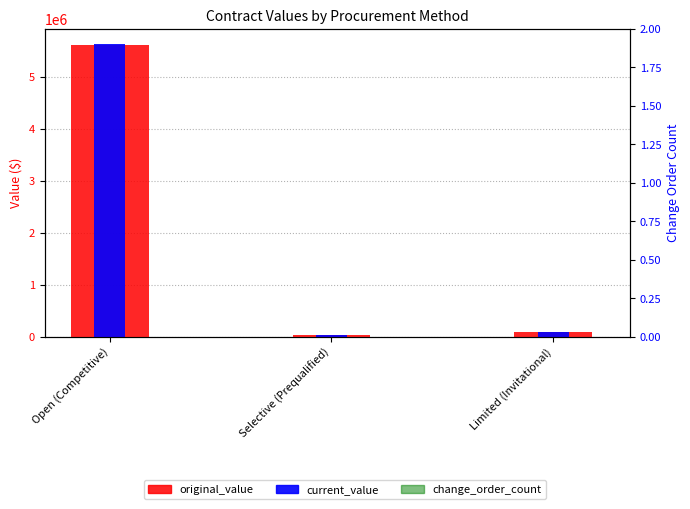

What position from the left is Limited (Invitational)?

3